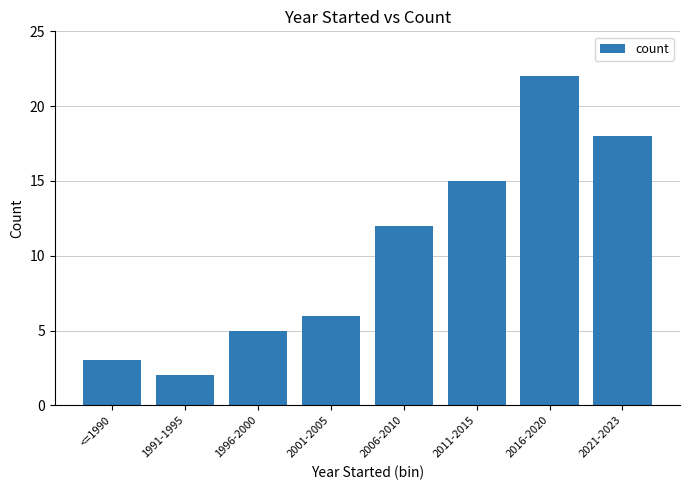

What is the average value?

10